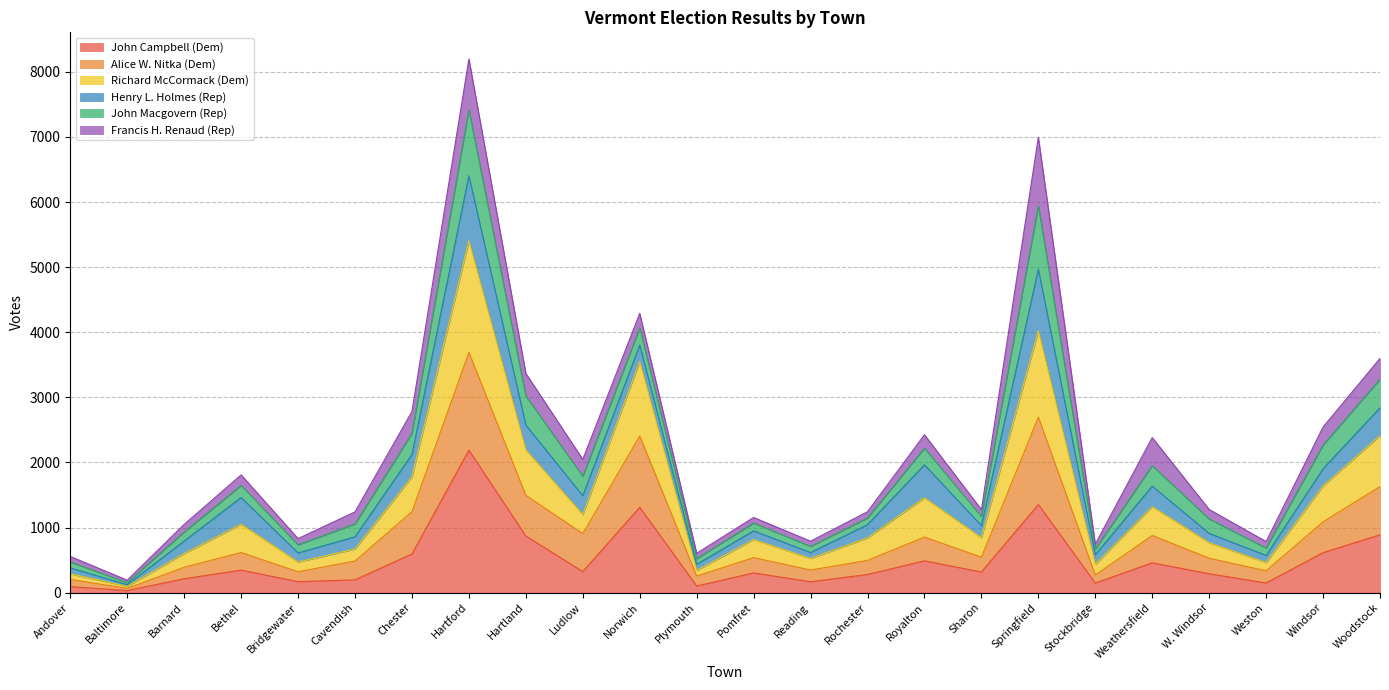

Where is the first local minimum for Richard McCormack (Dem)?

Baltimore